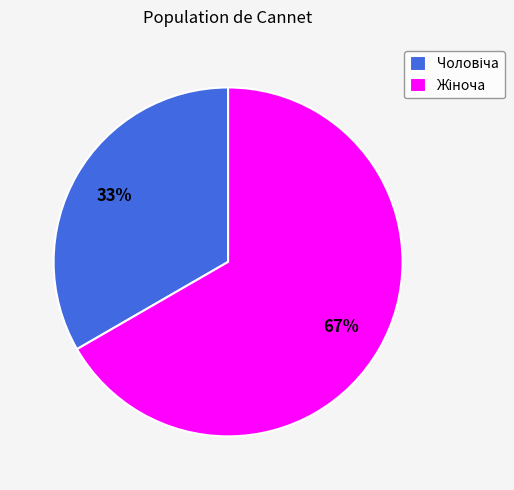

Is there a majority slice in this chart?

Yes